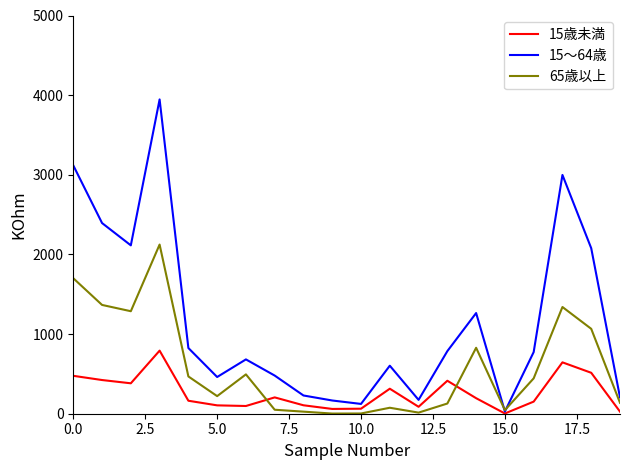

List the series in order of their overall mean, lowest first.

15歳未満, 65歳以上, 15～64歳